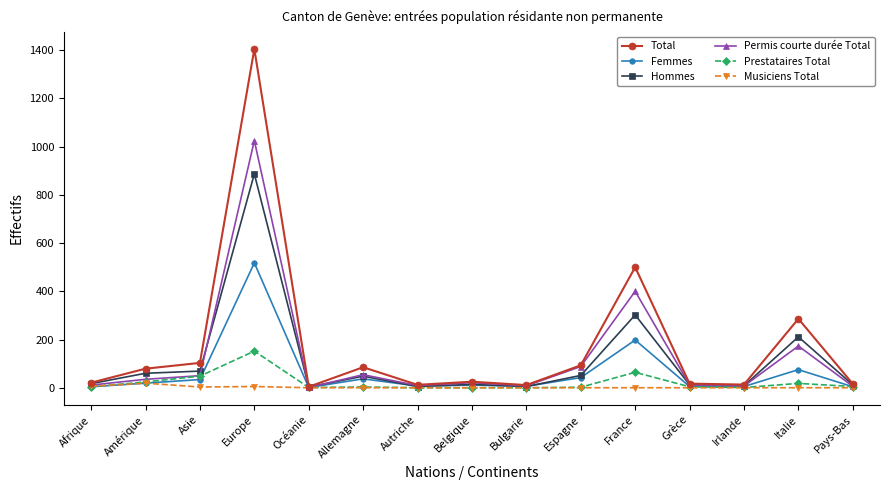

What position from the right is France?

5